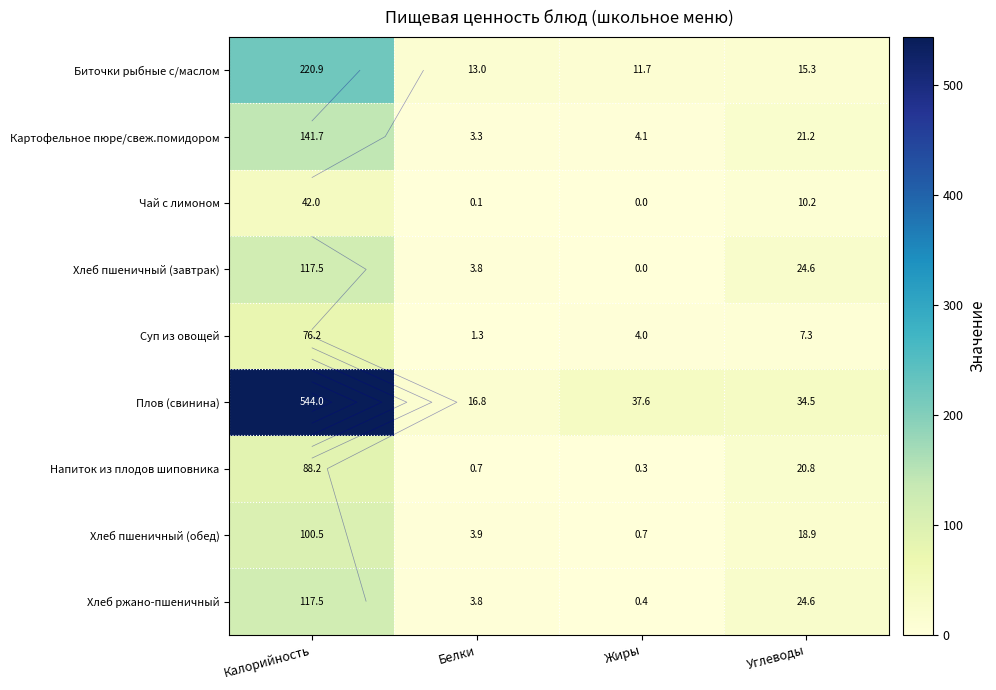

What is the greatest value displayed?

544.0